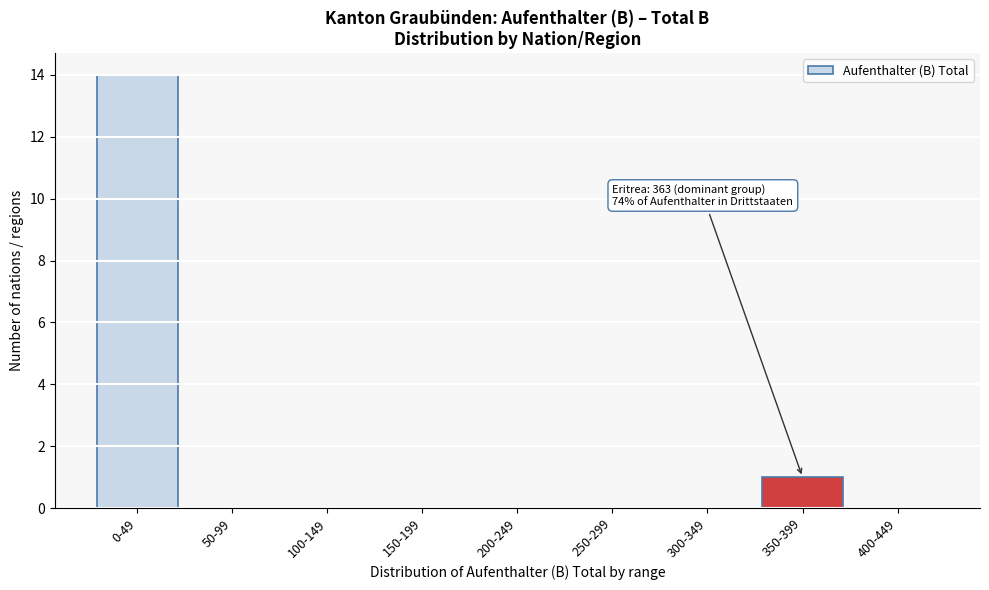

Reading left to right, list all the values displayed in this chart.

0-49=14	50-99=0	100-149=0	150-199=0	200-249=0	250-299=0	300-349=0	350-399=1	400-449=0